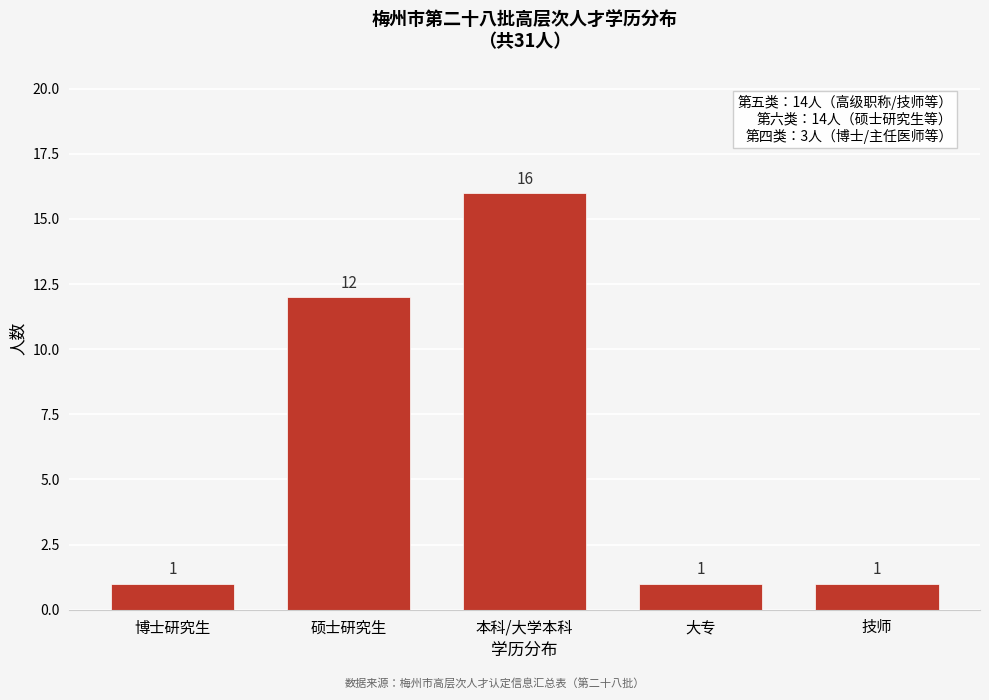

Reading left to right, transcribe all the data shown in this chart.

1	12	16	1	1